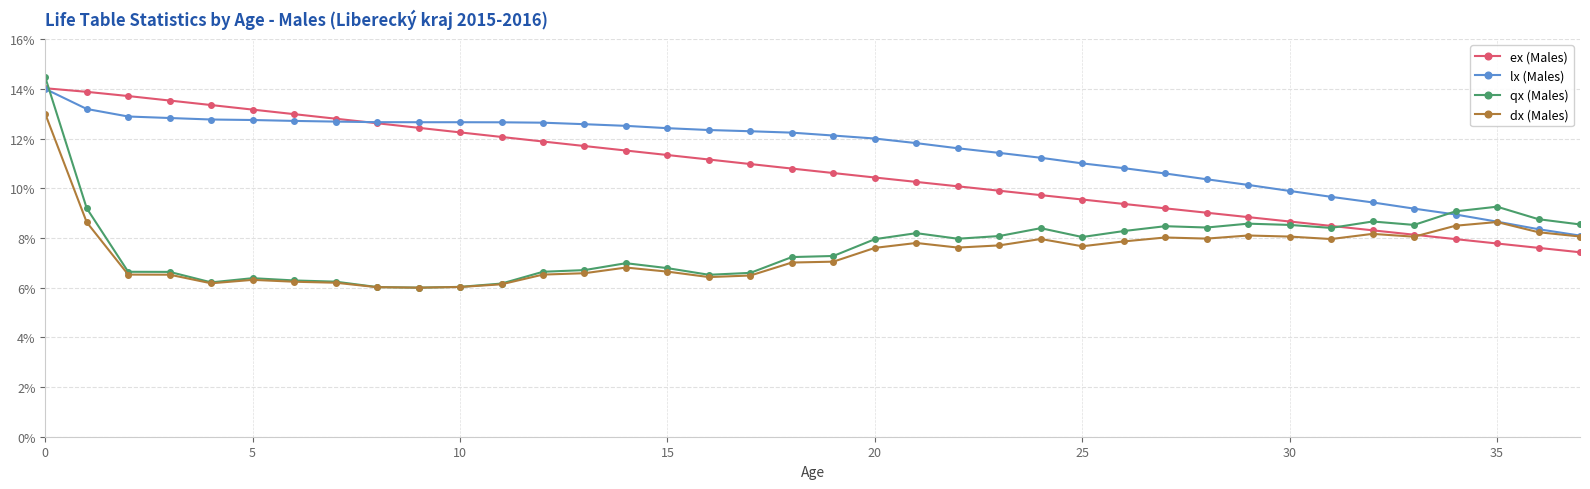

What is the value of the lx (Males) point at the 26th from the left?

11.0